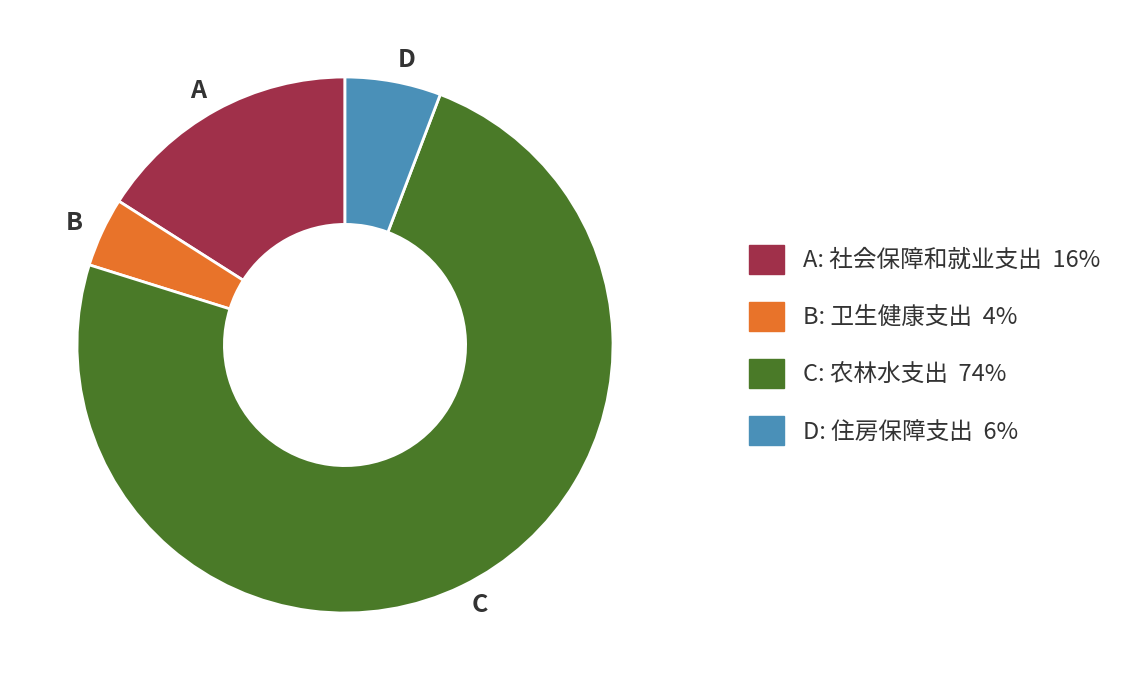

How many slices are in this pie chart?

4